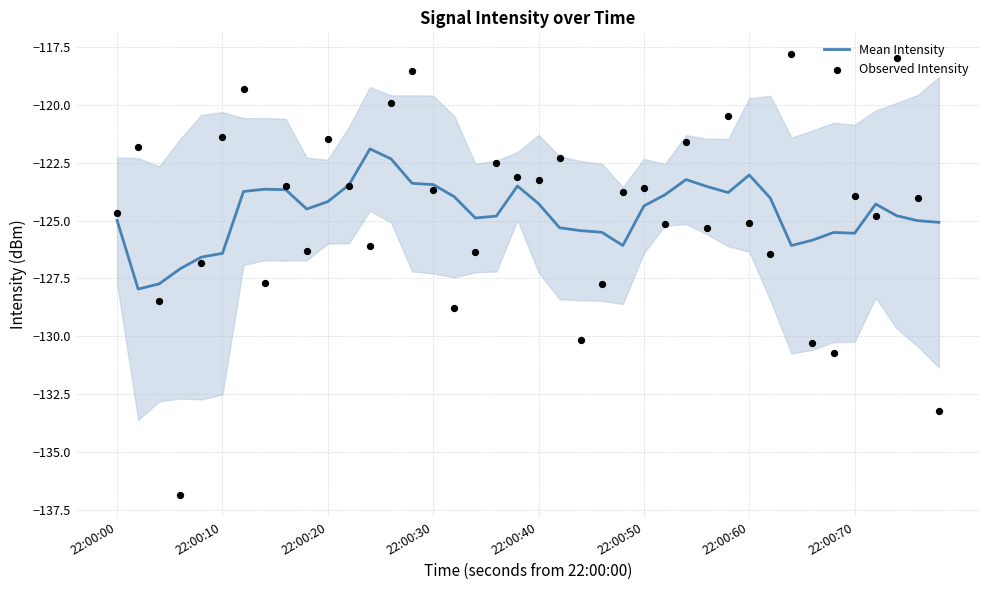

What are all the series names shown in the legend?

Mean Intensity, Observed Intensity